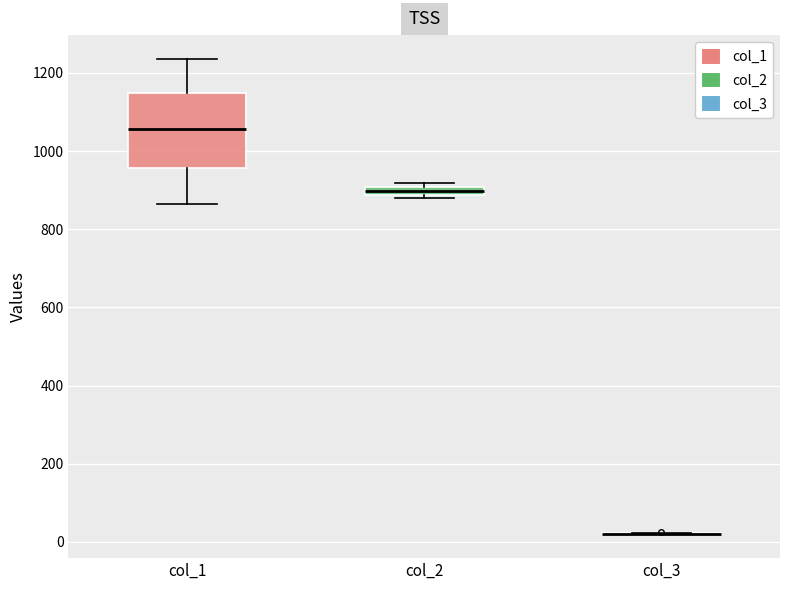

Which box is the tallest, from its lower edge to its upper edge?

col_1